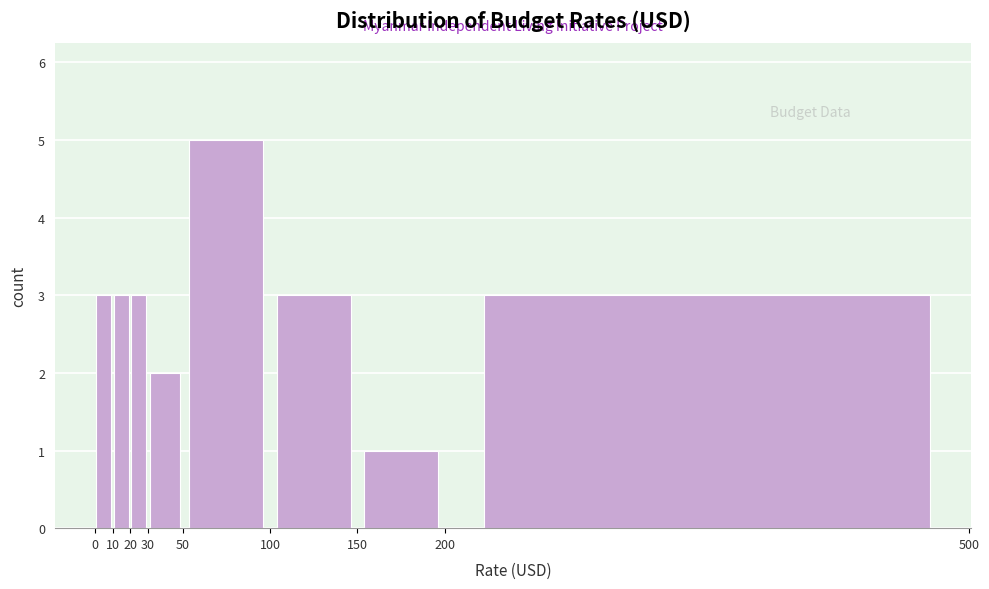

Reading left to right, list every bar in this chart as the range it spans on the x-axis followed by its height. The values are not printed on the chart, so give them approximately, as read against the axis.

0 to 10: 3
10 to 20: 3
20 to 30: 3
30 to 50: 2
50 to 100: 5
100 to 150: 3
150 to 200: 1
200 to 500: 3